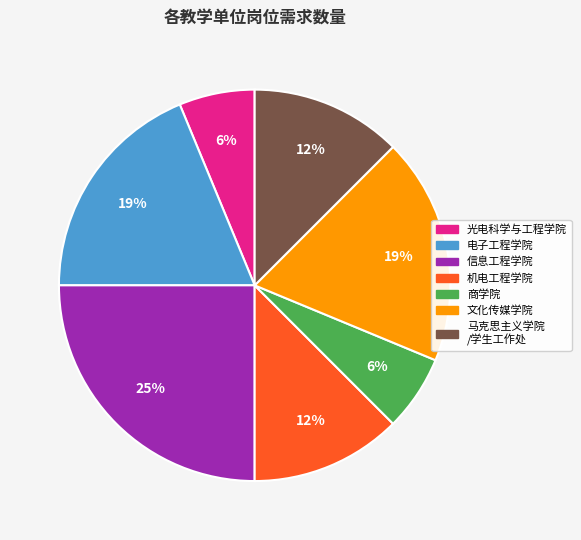

How many segments does this pie chart have?

7